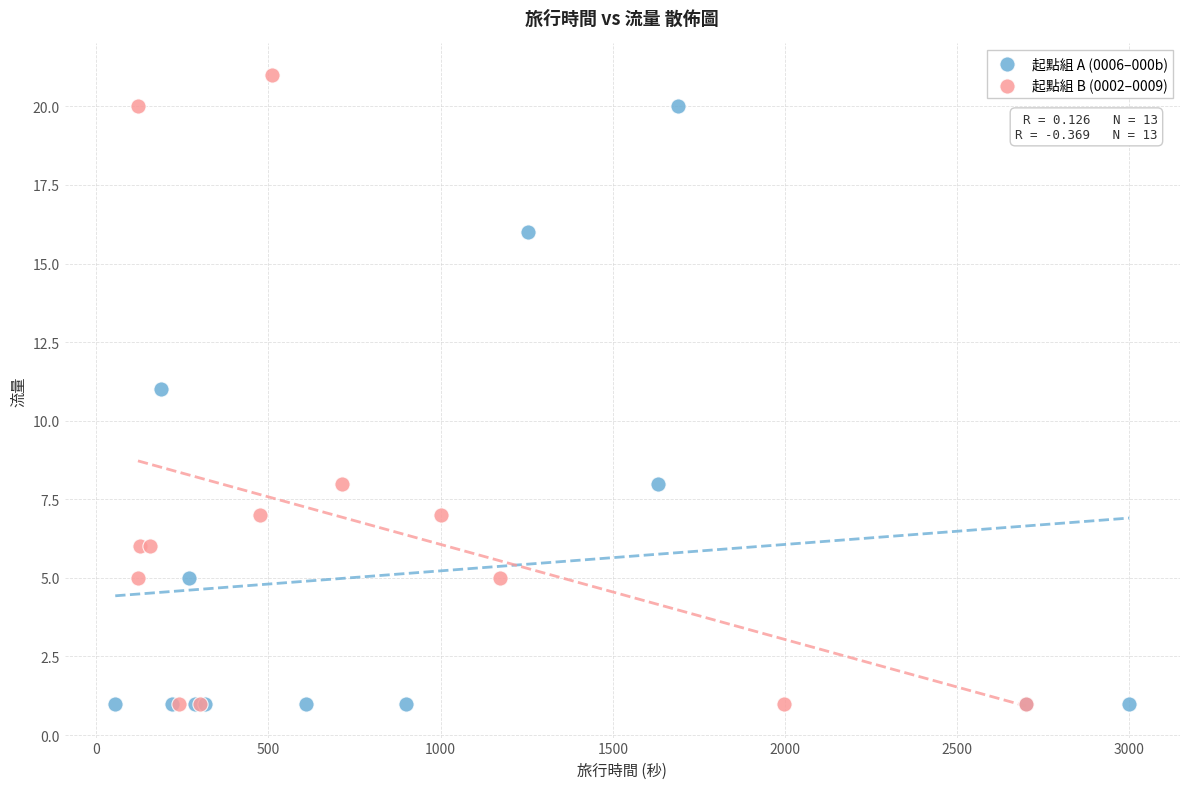

Which series reaches the maximum Y coordinate?

起點組 B (0002–0009)